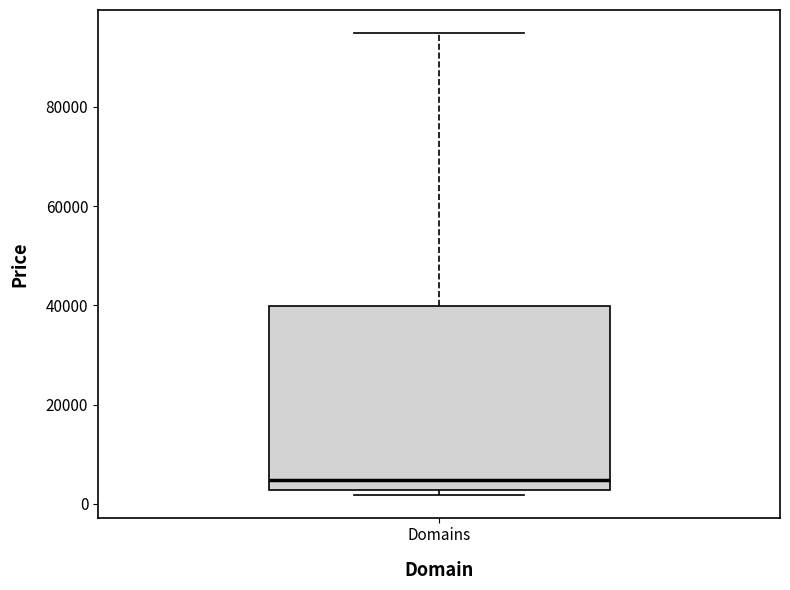

Transcribe this box plot: give where the median line is, the range the box spans, and where the two whiskers end, as read against the y-axis. The values are not printed on the chart, so give them approximately, as read against the axis.

median 4000, box 2000 to 40000, whiskers 2000 (just below the box's lower edge) to 94000